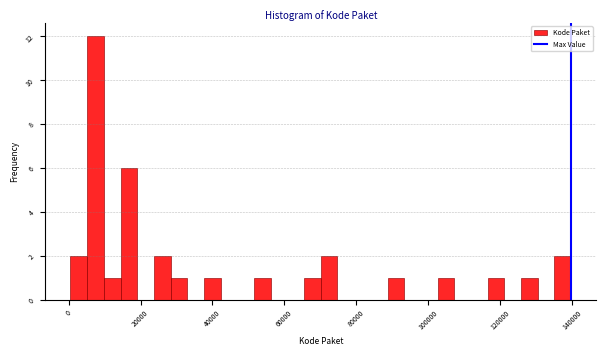

Around what value on the x-axis is the tallest bar? Give the approximate position of its centre, as read against the axis.

8000